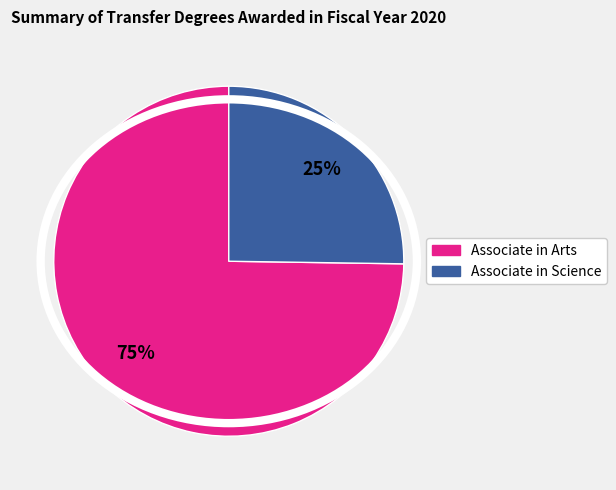

To the nearest percent, what is the average slice percentage?

50%